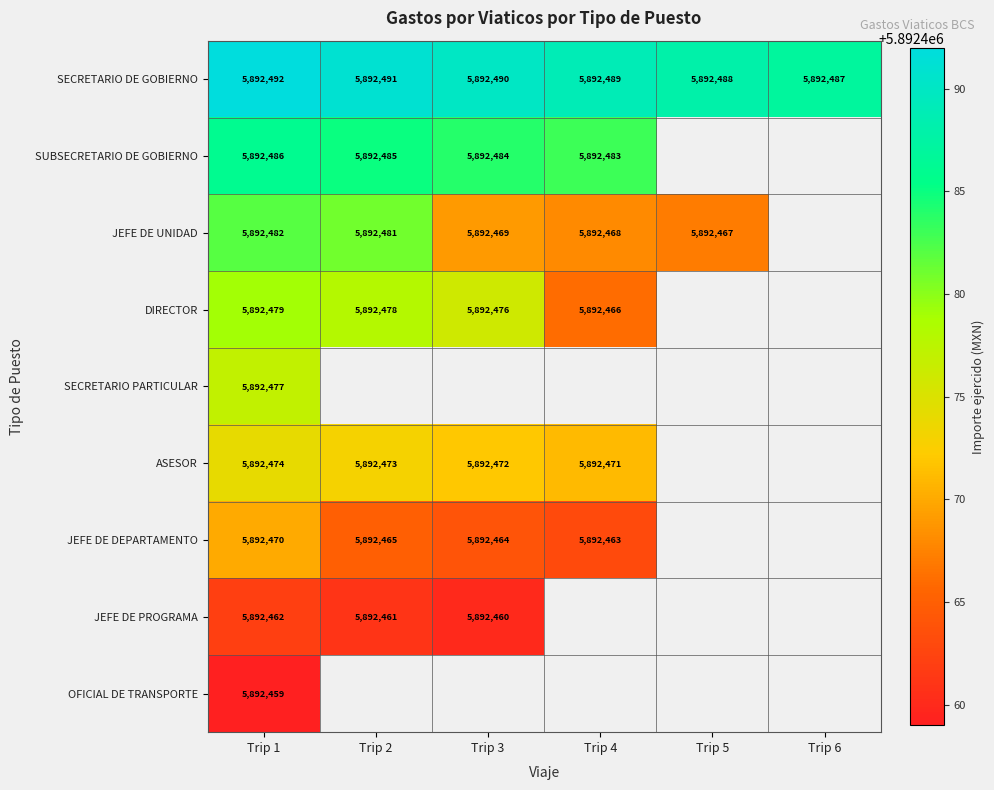

What is the difference between the second highest and minimum values in the SECRETARIO DE GOBIERNO series?

4